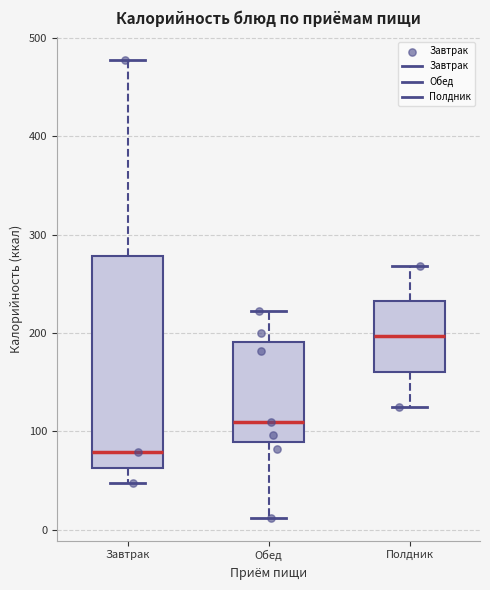

Which box is the tallest, from its lower edge to its upper edge?

Завтрак